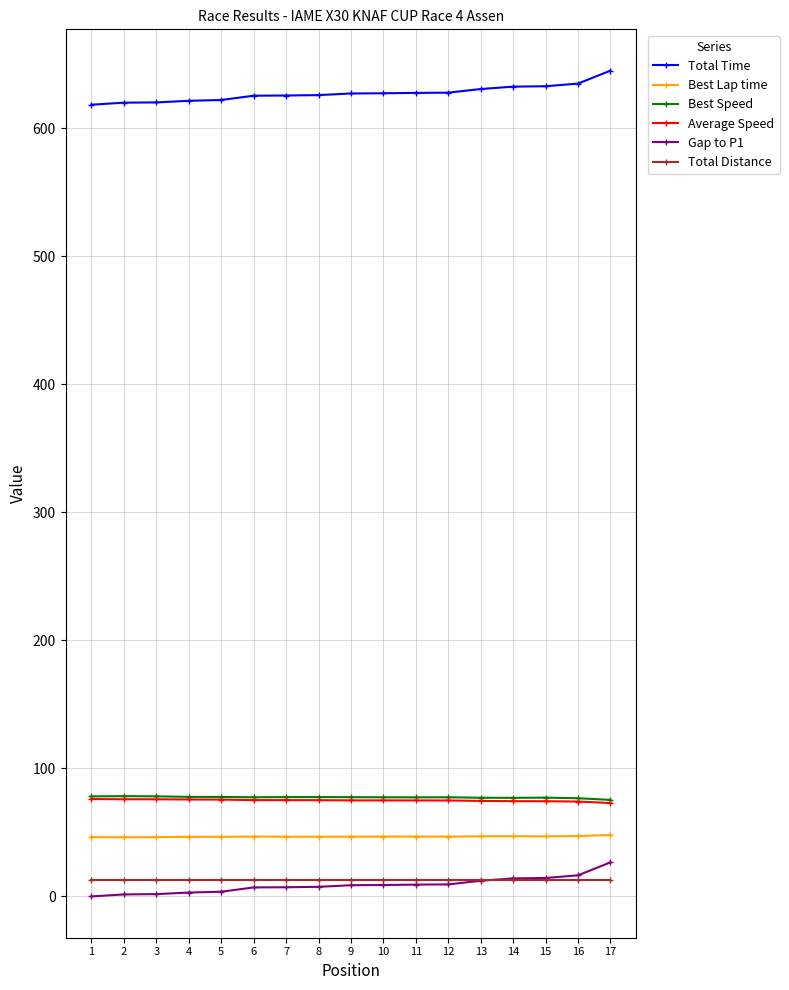

What is the value of the Best Lap time point at the 9th from the left?

46.7